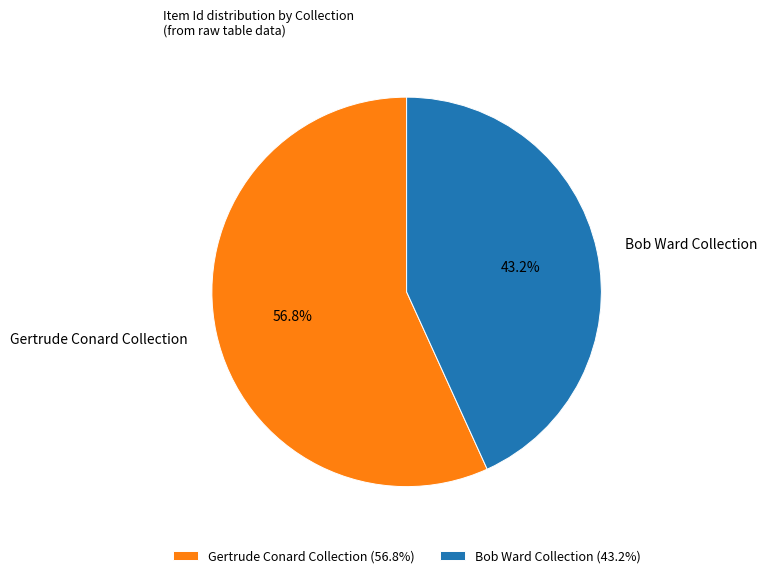

To the nearest percent, what percentage of the pie is Bob Ward Collection?

43%